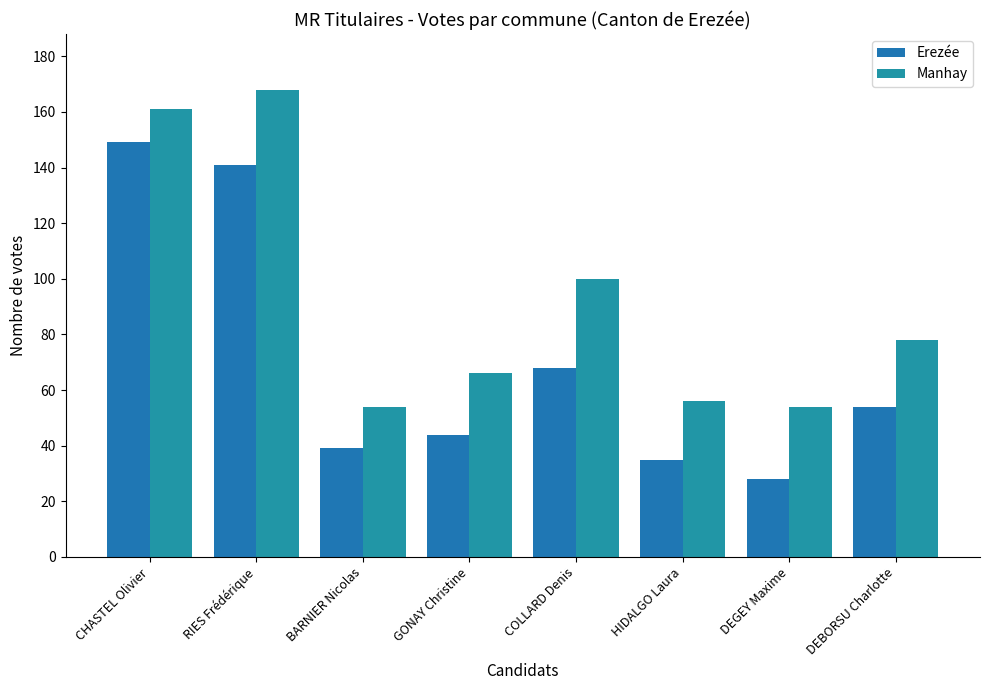

What are all the series names shown in the legend?

Erezée, Manhay